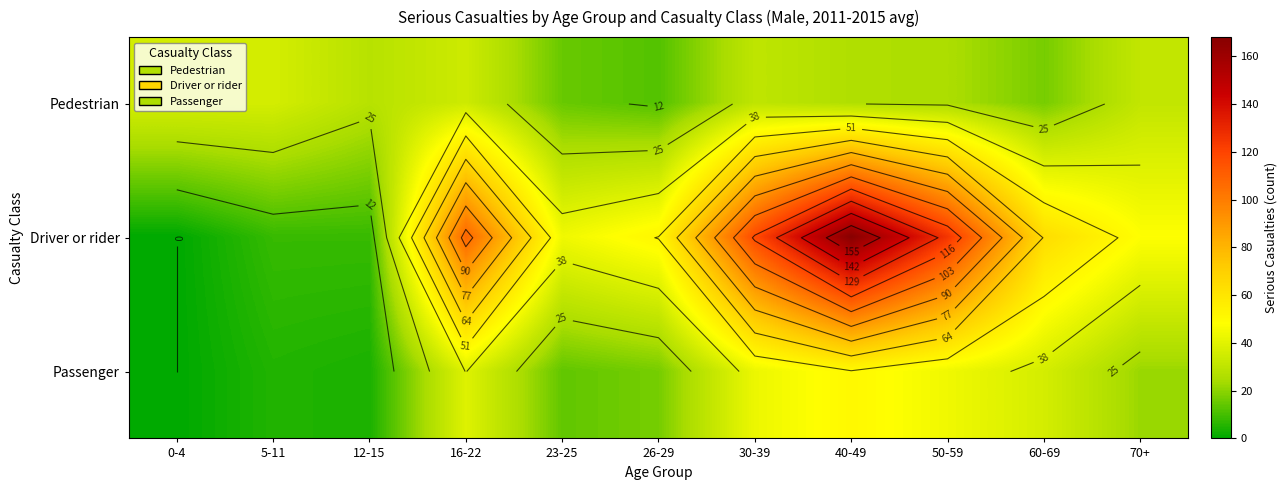

Which has a higher value, 40-49 or 26-29?

40-49